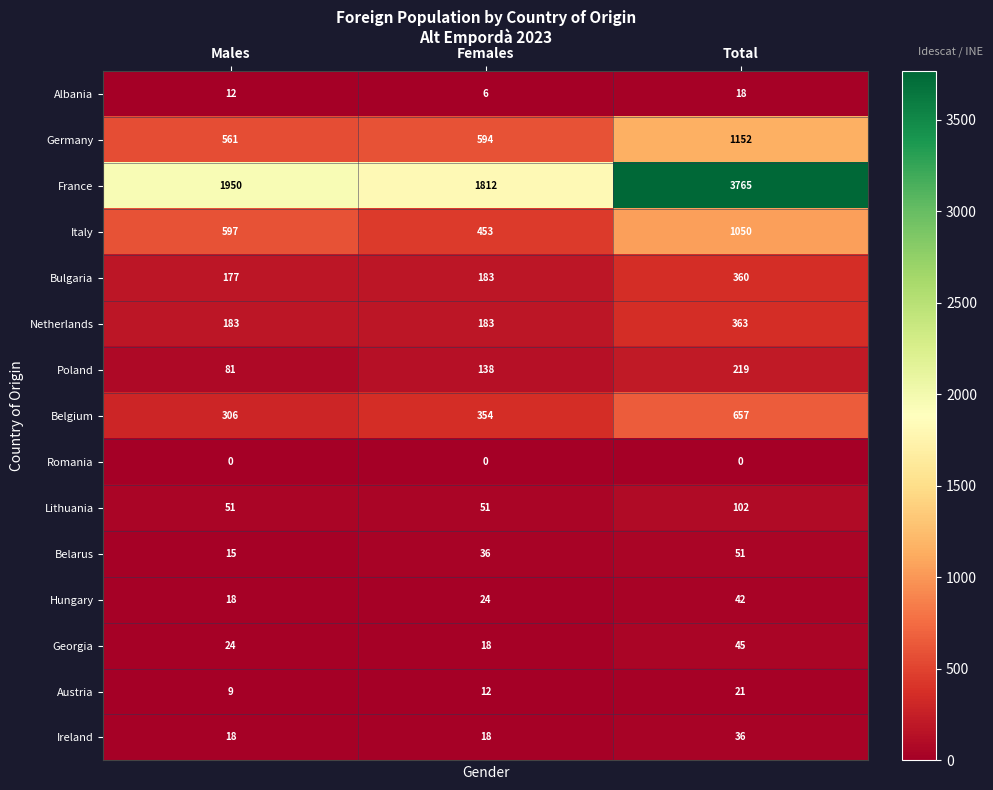

List the series in order of their peak value, highest first.

France, Germany, Italy, Belgium, Netherlands, Bulgaria, Poland, Lithuania, Belarus, Georgia, Hungary, Ireland, Austria, Albania, Romania